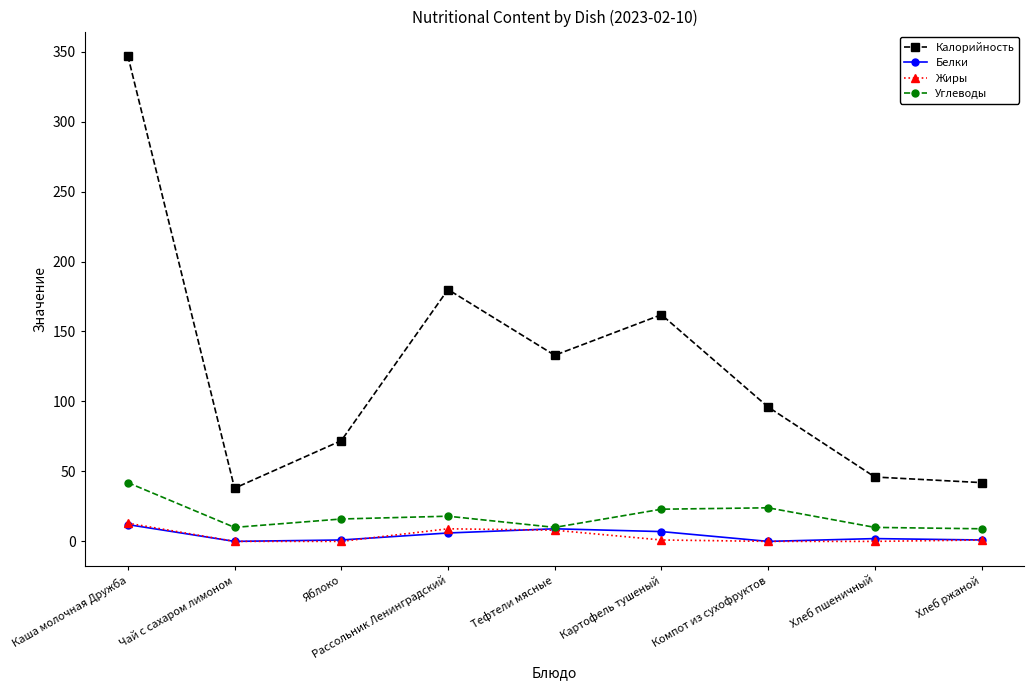

The value of Углеводы at Яблоко is 16. True or false?

True